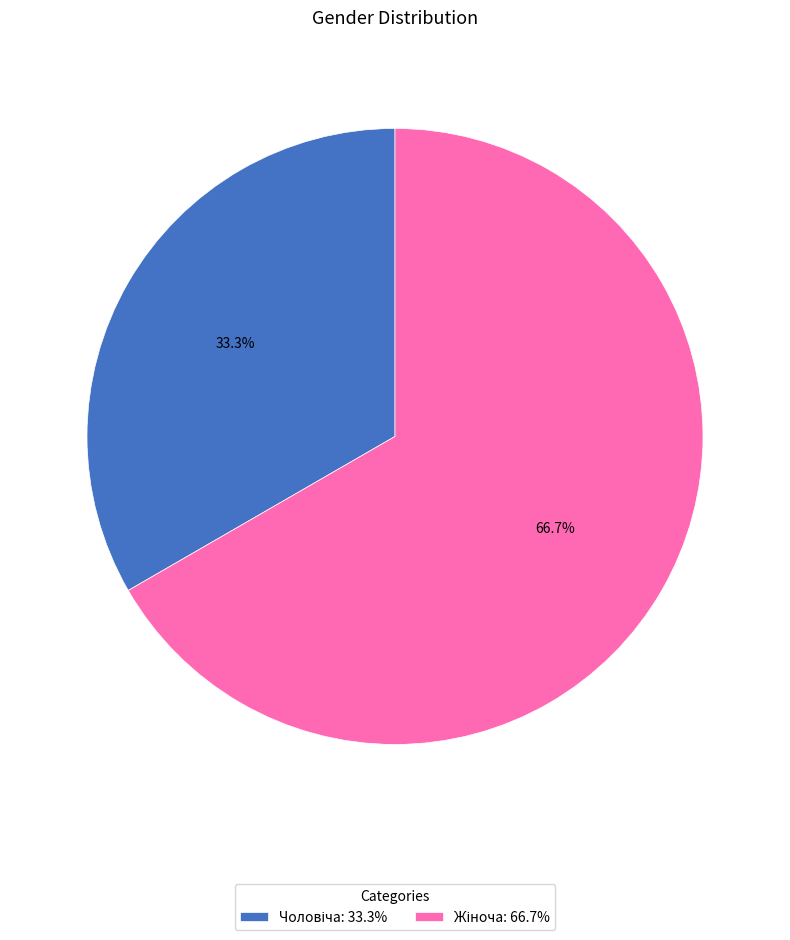

Is there a majority slice in this chart?

Yes